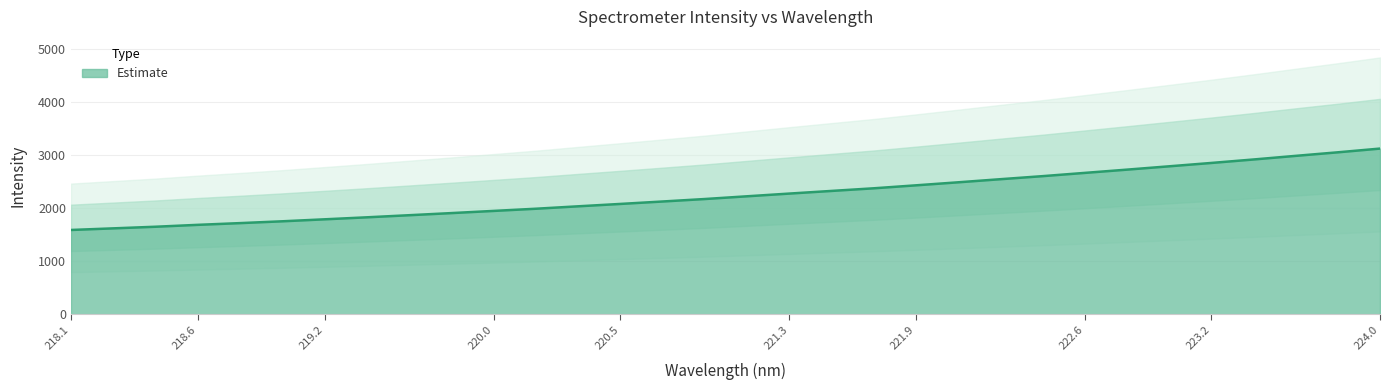

What is the approximate value at 220.1623?

1990.2